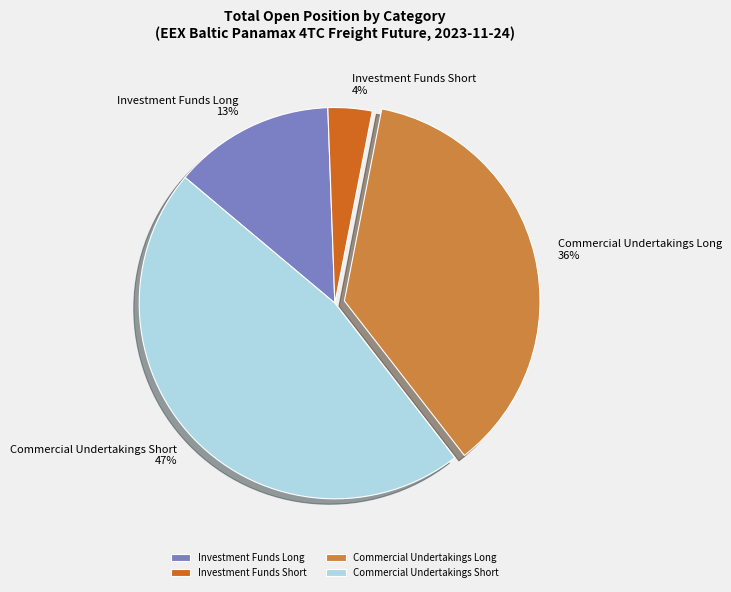

Between Commercial Undertakings Long and Investment Funds Short, which is larger?

Commercial Undertakings Long